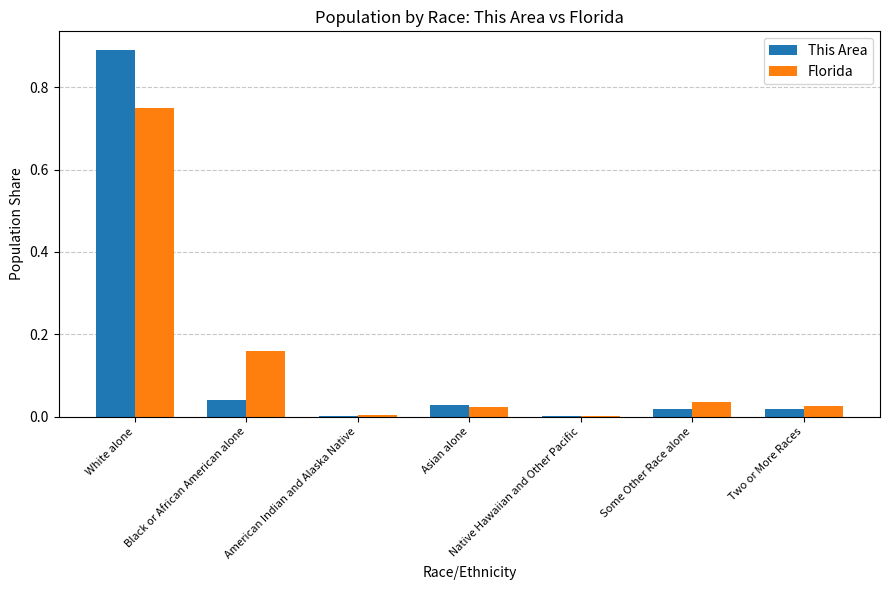

What is the maximum value for This Area?

0.9